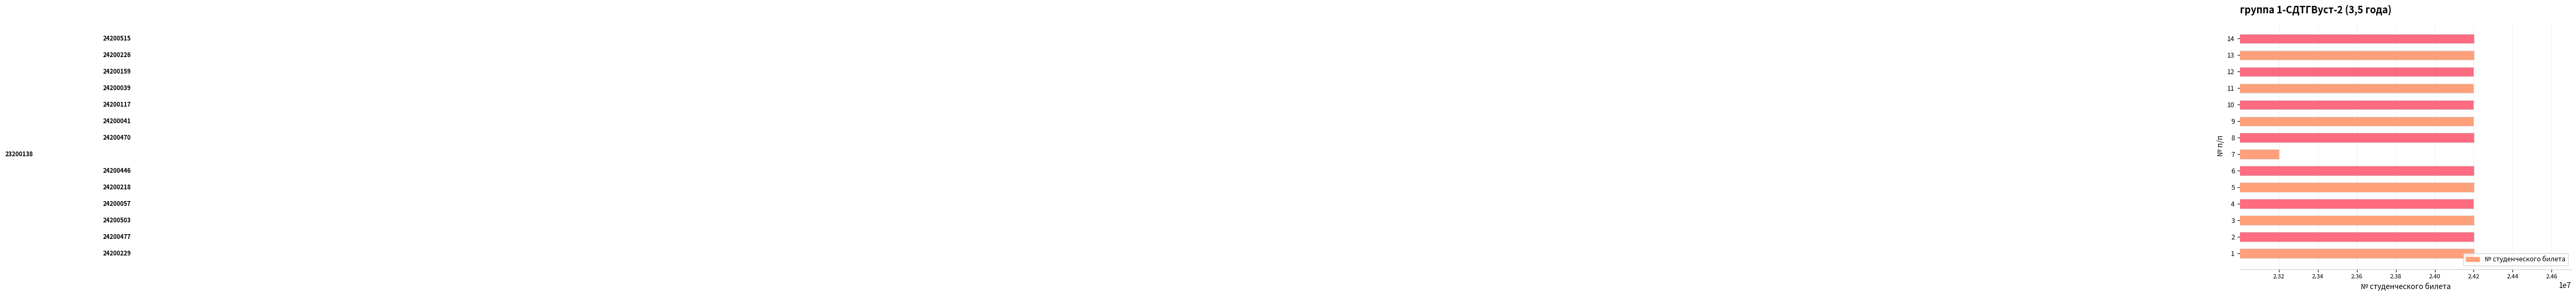

What is the change in value from 2 to 7?

-1000339